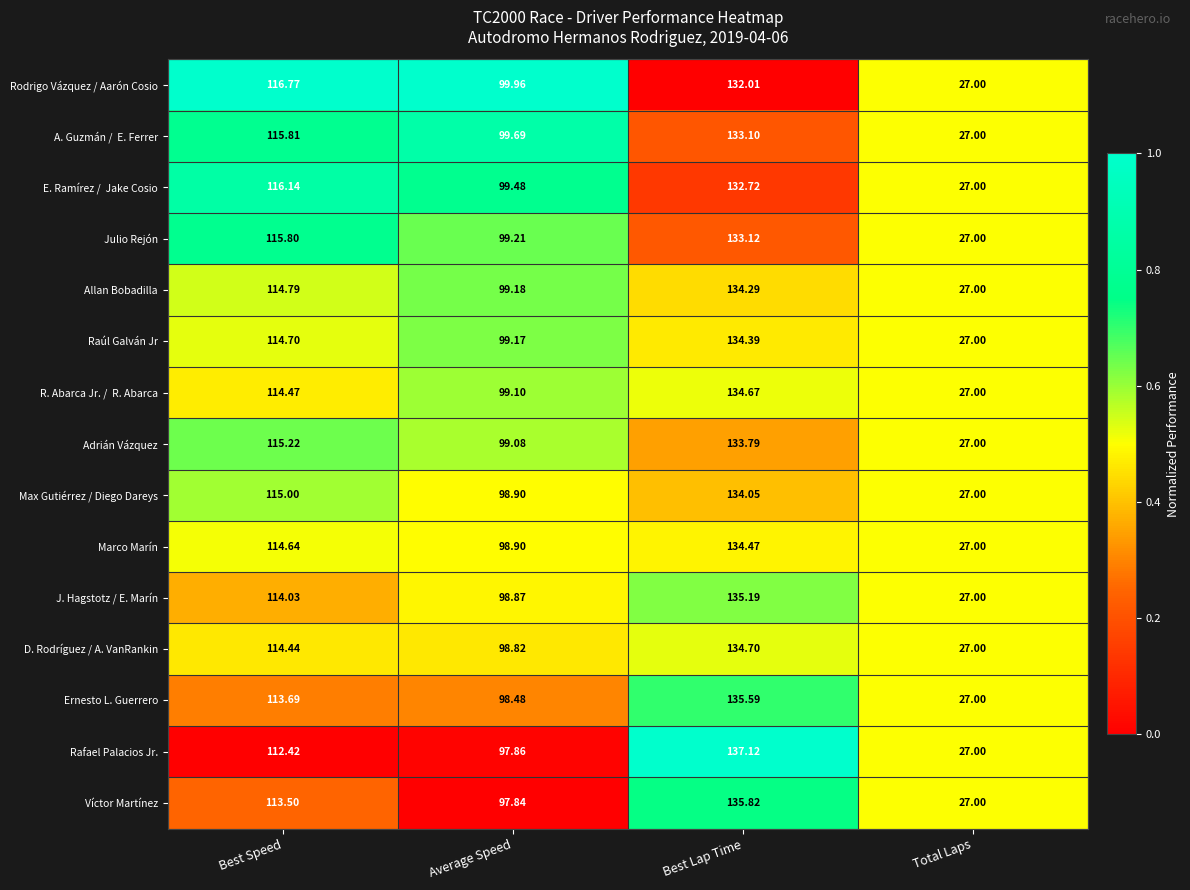

Between Best Speed and Average Speed, which series saw the biggest shift?

Rodrigo Vázquez / Aarón Cosio